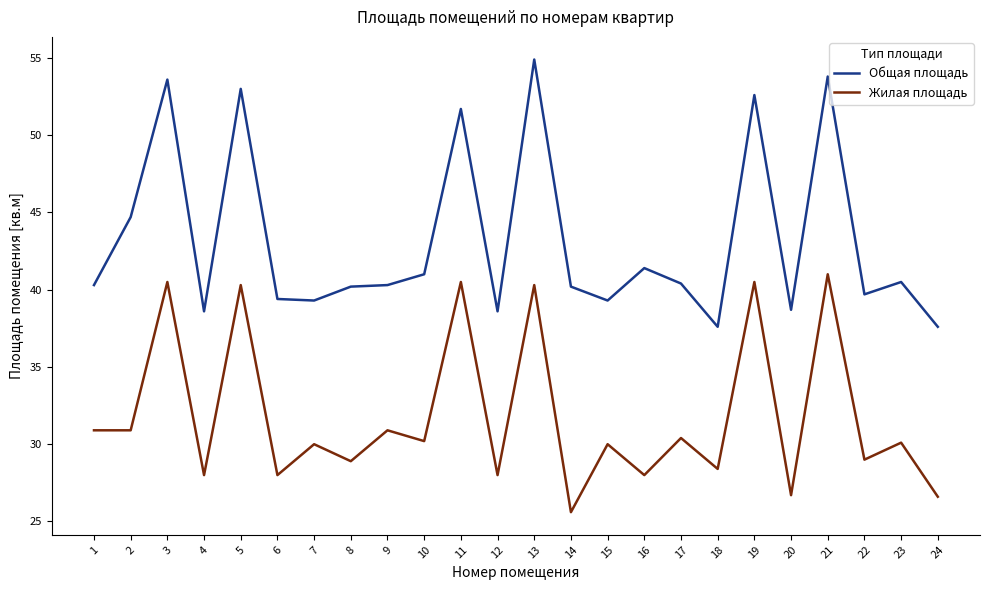

Read the Общая площадь value at 20.

38.7